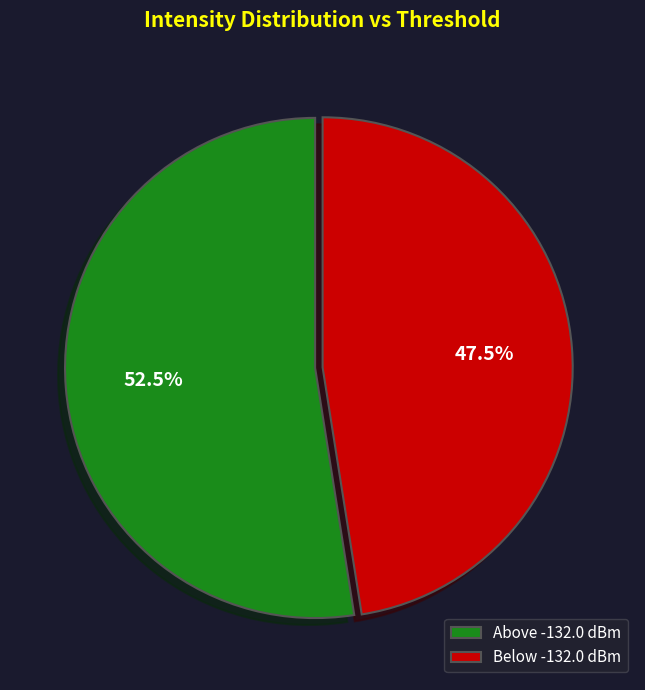

How much of the chart is everything except Below -132.0 dBm?

52.5%